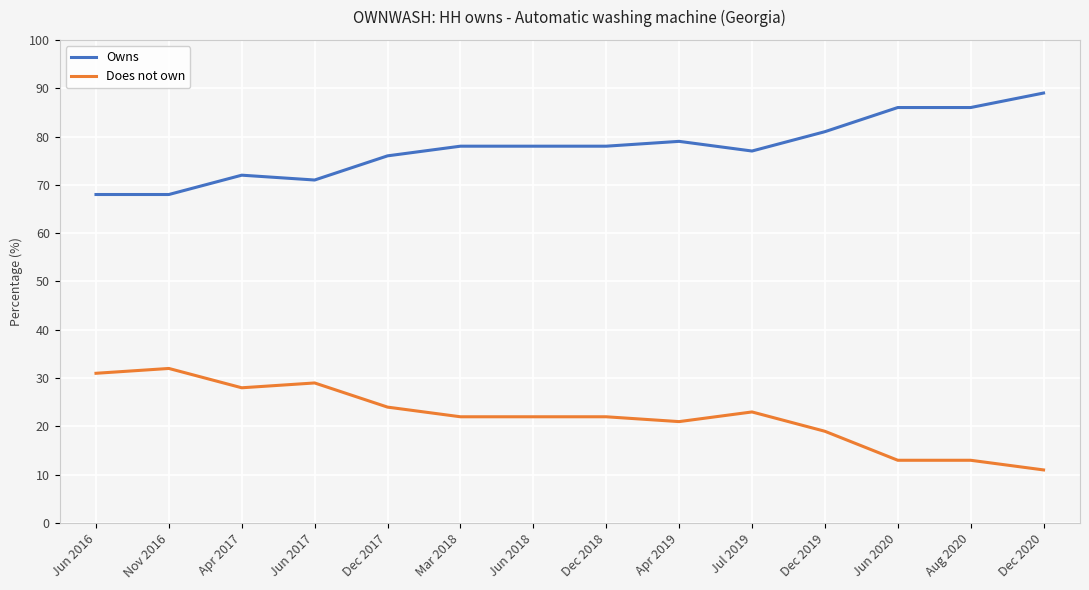

What is the minimum value for Does not own?

11